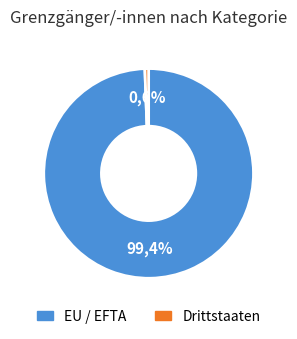

Is it true that Österreich is 13% of the pie?

False